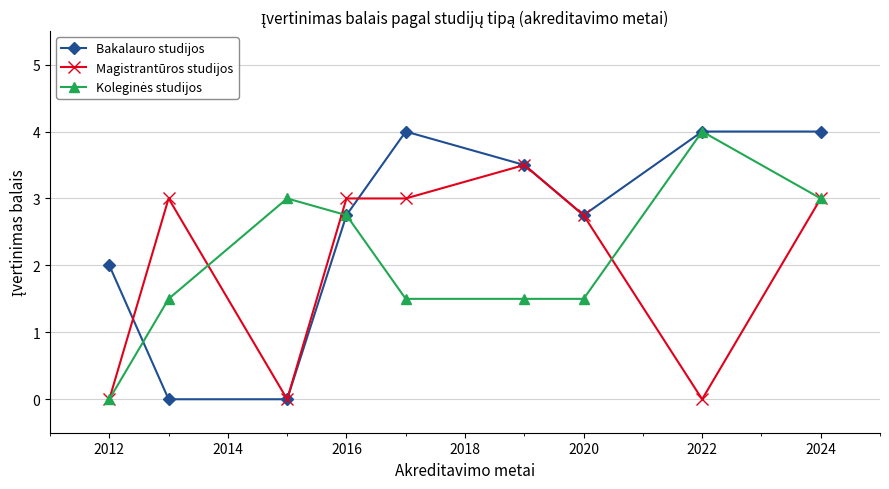

What is the difference between the maximum and minimum values in the Magistrantūros studijos series?

3.5